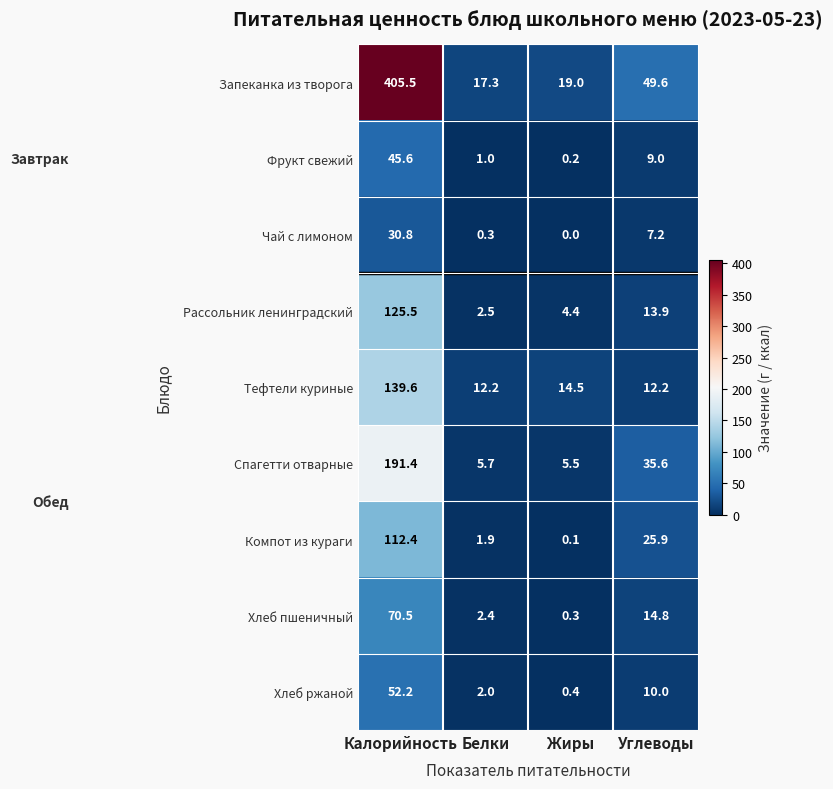

What is the maximum value for Компот из кураги?

112.4